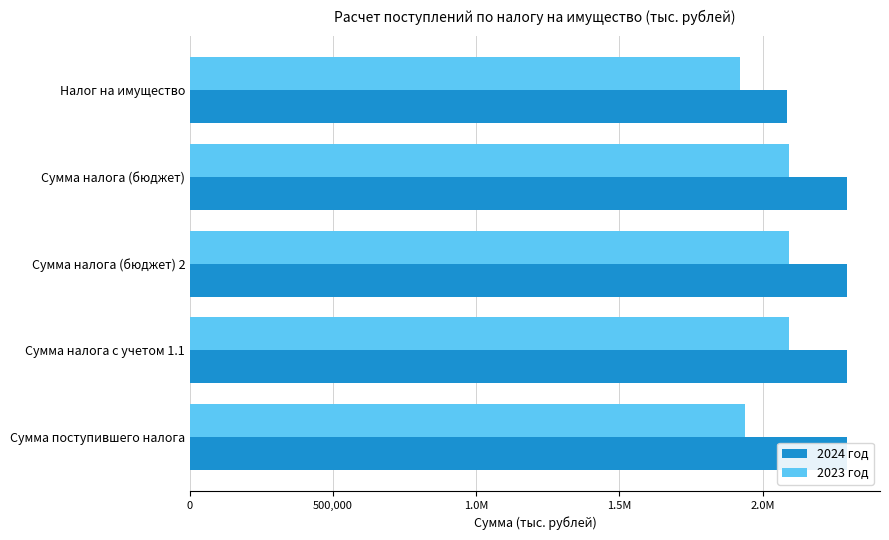

Are the bars grouped side by side (vs. stacked)?

Yes